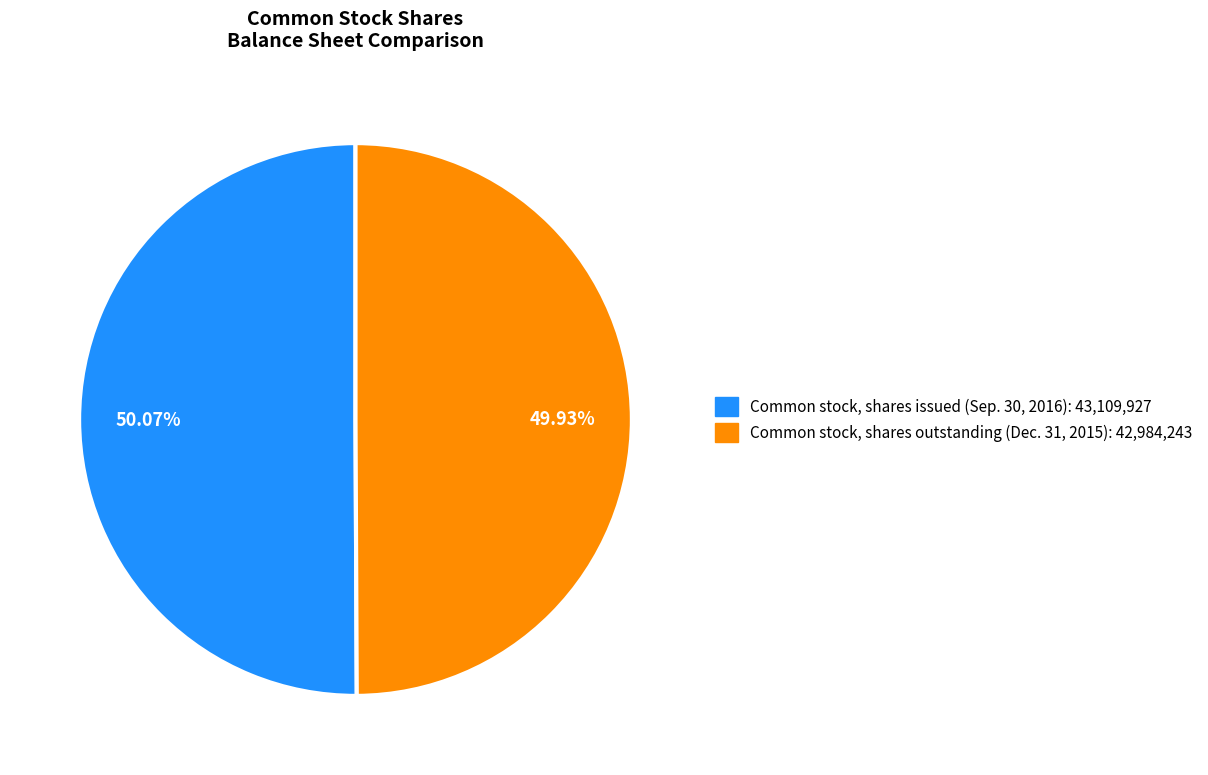

Approximately how many times larger is the value at Common stock, shares outstanding (Dec. 31, 2015) compared to Common stock, shares issued (Sep. 30, 2016)?

1.0